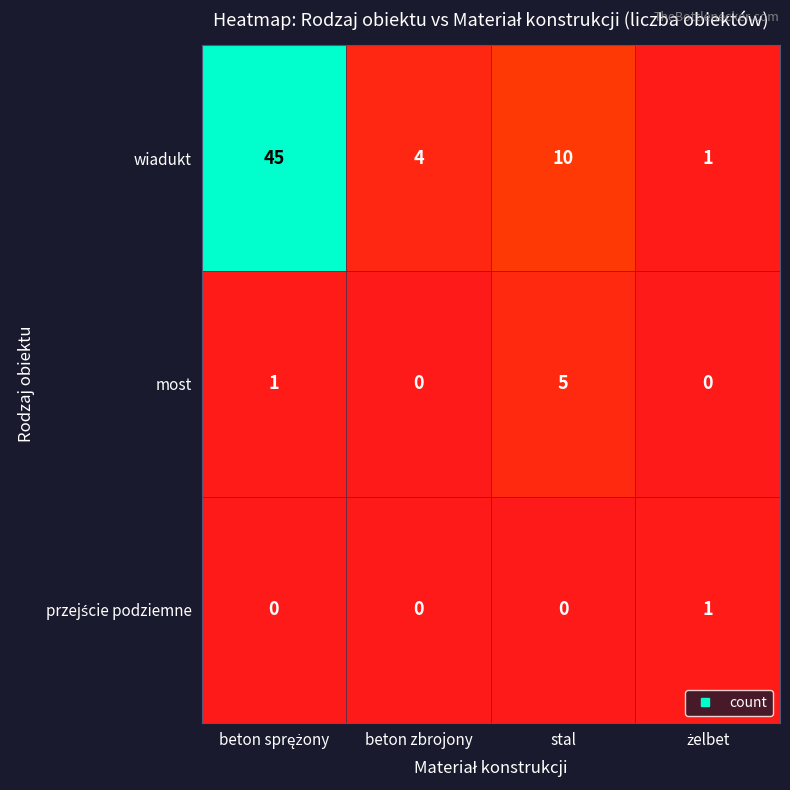

Which series has the largest total across all categories?

wiadukt